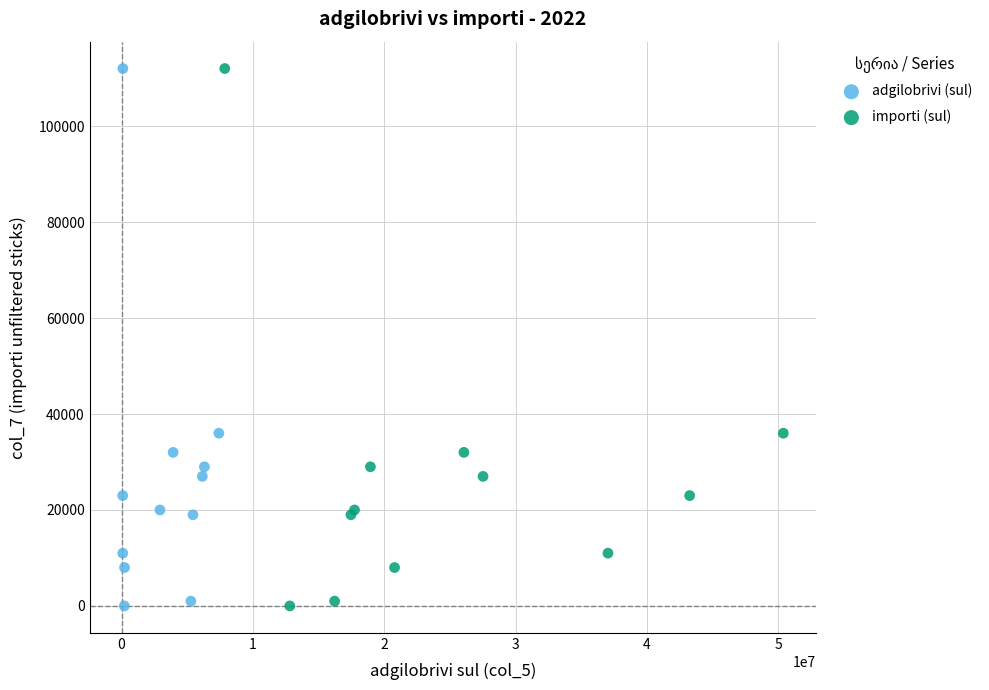

What are all the series names shown in the legend?

adgilobrivi (sul), importi (sul)